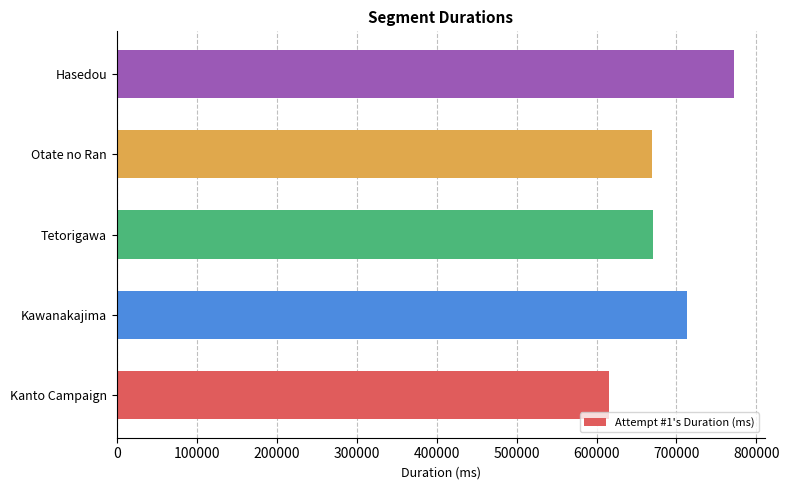

Is it true that the value at Otate no Ran is 984116?

False